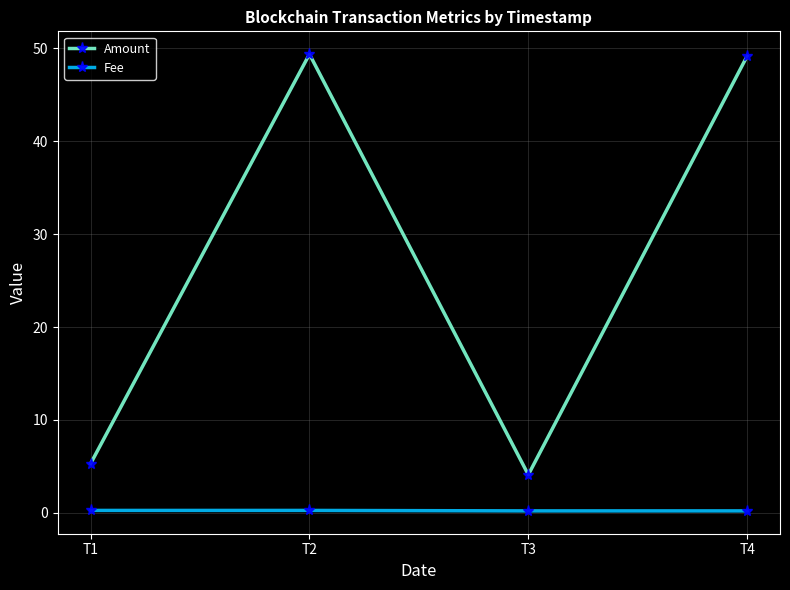

The value of Amount at T3 is 5.9. True or false?

False